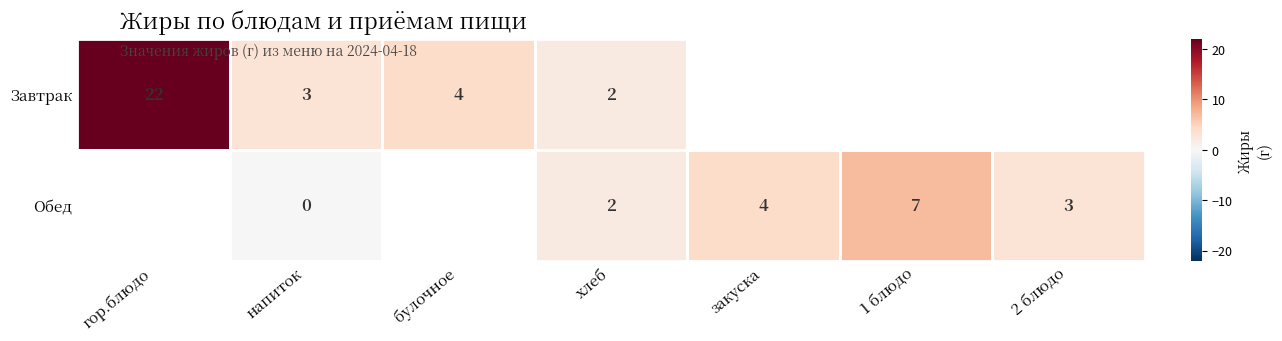

The value of Обед at 2 блюдо is 3. True or false?

True